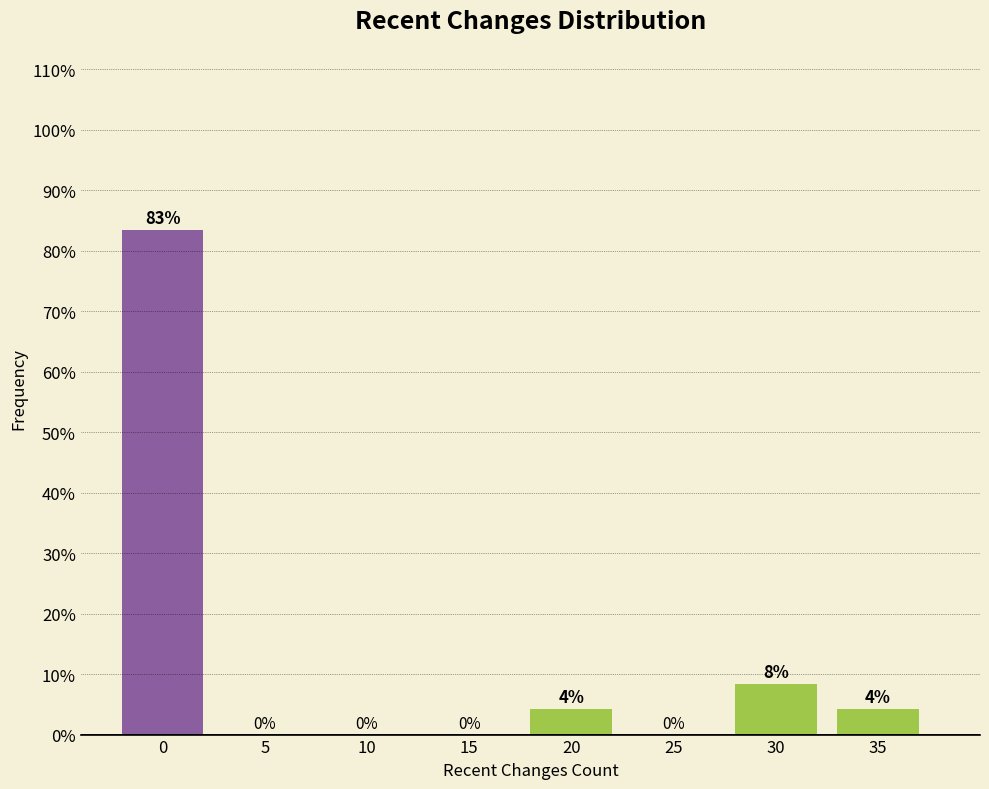

What is the greatest value displayed?

83.3